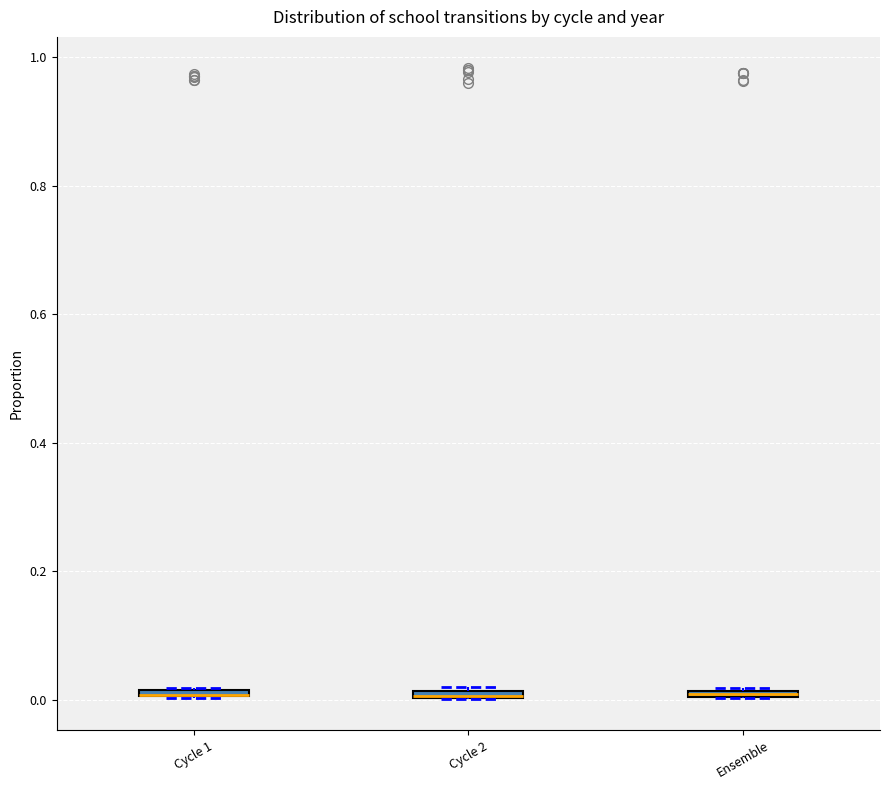

Where is the upper edge of the box for Cycle 2 on the y-axis? The values are not printed on the chart, so give them approximately, as read against the axis.

0.02